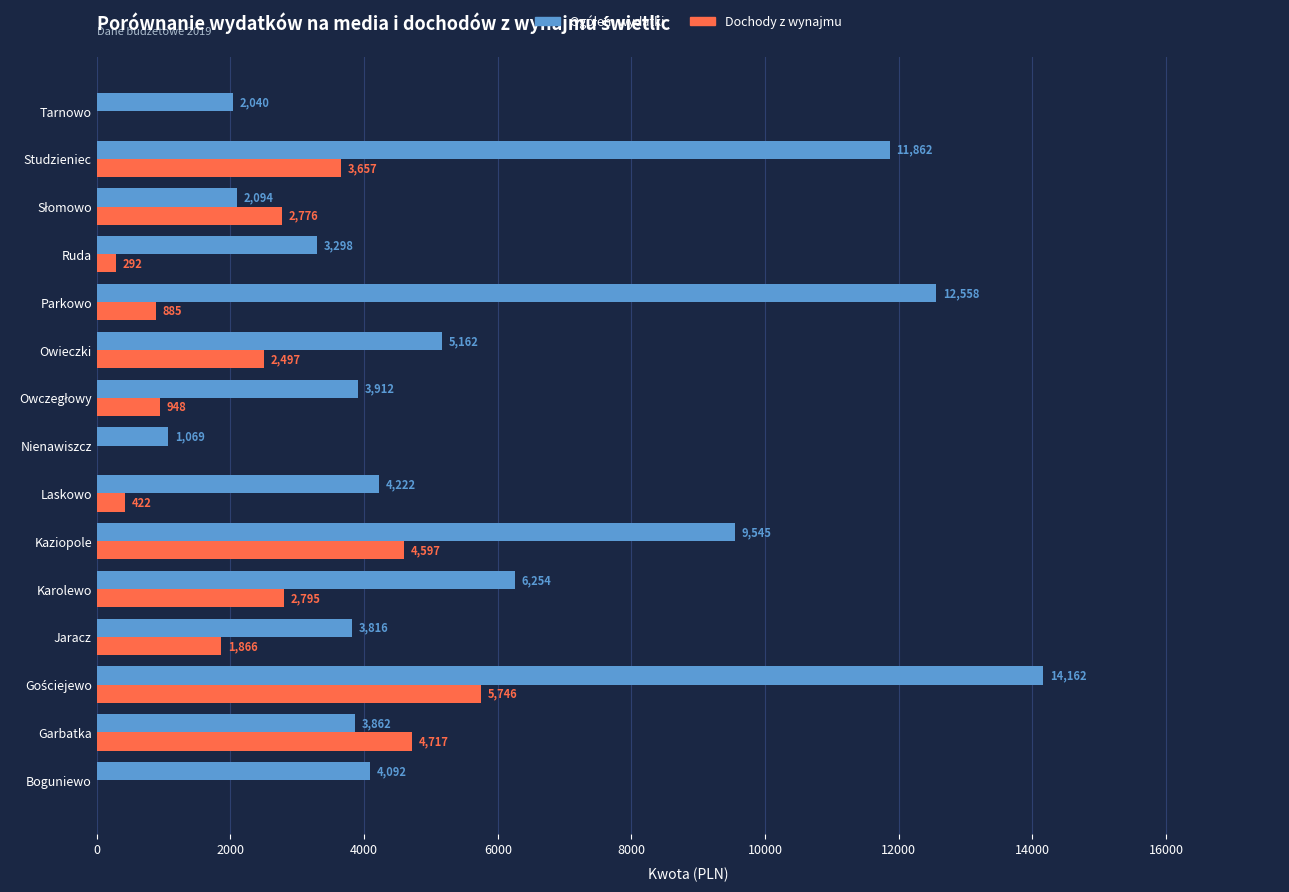

True or false: Dochody z wynajmu has a value of 3323.6 at Jaracz.

False